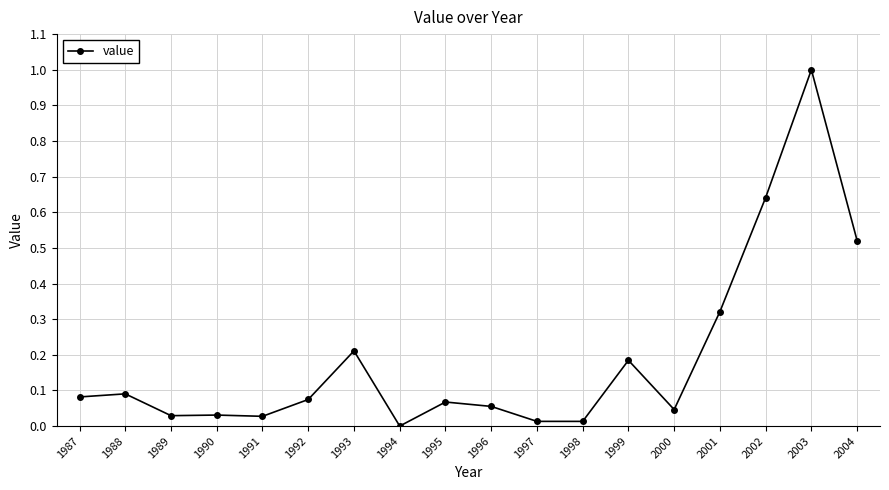

Does the chart have visible grid lines?

Yes